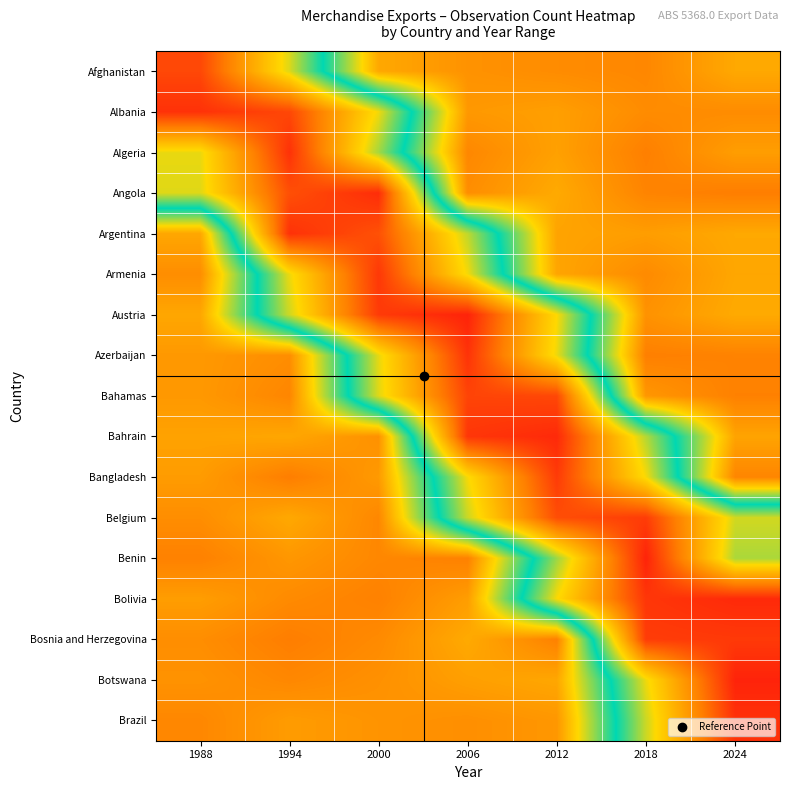

Reading left to right, list all the values displayed in this chart.

Afghanistan: 1988=400.2	1994=281.8	2000=115.6	2006=101.6	2012=97.6	2018=94.6	2024=115.6
Albania: 1988=414.2	1994=400.2	2000=287.8	2006=105.6	2012=109.6	2018=97.6	2024=97.6
Algeria: 1988=285.8	1994=414.2	2000=265.8	2006=94.6	2012=110.6	2018=89.6	2024=108.6
Angola: 1988=282.8	1994=395.2	2000=417.2	2006=98.6	2012=116.6	2018=92.6	2024=88.6
Argentina: 1988=114.6	1994=414.2	2000=394.2	2006=273.8	2012=112.6	2018=108.6	2024=115.6
Armenia: 1988=98.6	1994=286.8	2000=410.2	2006=288.8	2012=113.6	2018=96.6	2024=114.6
Austria: 1988=114.6	1994=277.8	2000=408.2	2006=423.2	2012=291.8	2018=101.6	2024=116.6
Azerbaijan: 1988=105.6	1994=98.6	2000=284.8	2006=413.2	2012=286.8	2018=89.6	2024=91.6
Bahamas: 1988=105.6	1994=93.6	2000=282.8	2006=402.2	2012=400.2	2018=104.6	2024=90.6
Bahrain: 1988=111.6	1994=114.6	2000=100.6	2006=411.2	2012=419.2	2018=270.8	2024=112.6
Bangladesh: 1988=107.6	1994=88.6	2000=106.6	2006=289.8	2012=408.2	2018=289.8	2024=93.6
Belgium: 1988=98.6	1994=115.6	2000=94.6	2006=276.8	2012=396.2	2018=407.2	2024=278.8
Benin: 1988=90.6	1994=104.6	2000=94.6	2006=90.6	2012=263.8	2018=423.2	2024=267.8
Bolivia: 1988=108.6	1994=96.6	2000=90.6	2006=108.6	2012=290.8	2018=411.2	2024=419.2
Bosnia and Herzegovina: 1988=98.6	1994=88.6	2000=96.6	2006=116.6	2012=90.6	2018=407.2	2024=409.2
Botswana: 1988=101.6	1994=94.6	2000=100.6	2006=109.6	2012=114.6	2018=286.8	2024=423.2
Brazil: 1988=94.6	1994=107.6	2000=102.6	2006=99.6	2012=104.6	2018=276.8	2024=414.2